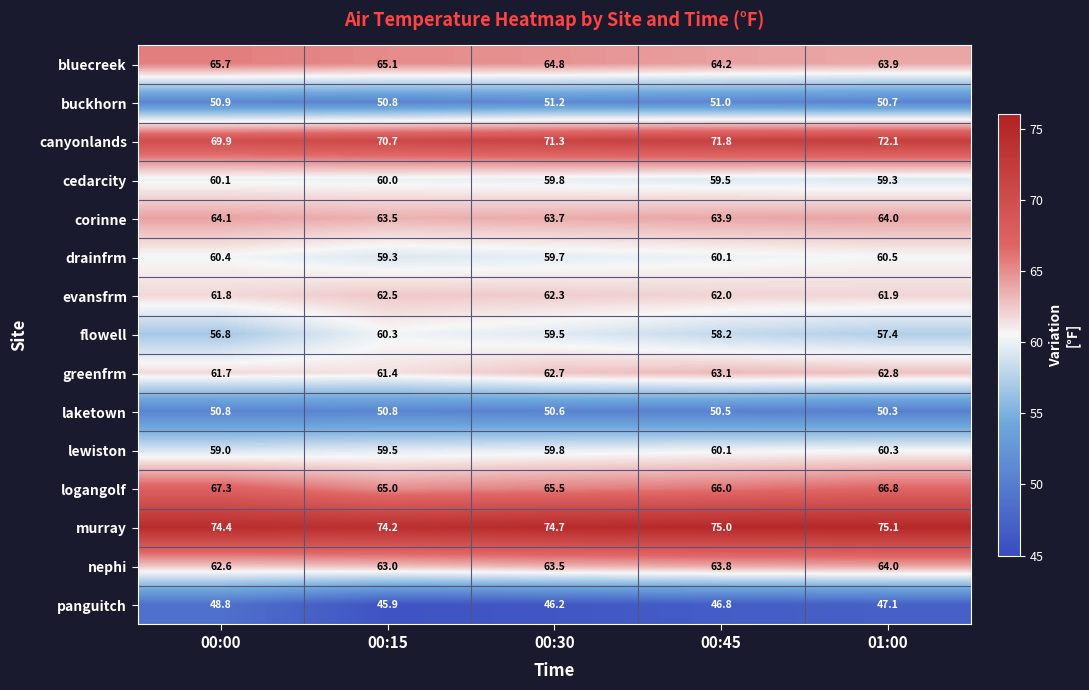

What is the sum of the buckhorn values at 00:45 and 01:00?

101.7